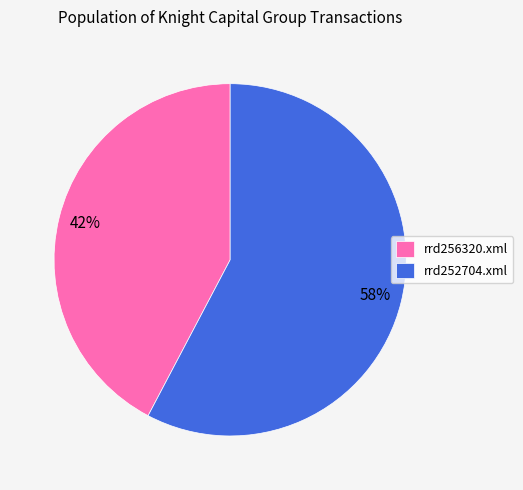

Combined, do rrd252704.xml and rrd256320.xml account for over 50%?

Yes